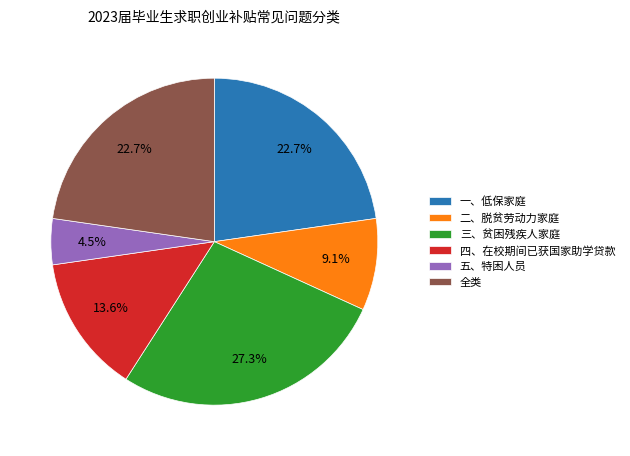

To the nearest percent, what percentage of the pie is 一、低保家庭?

23%